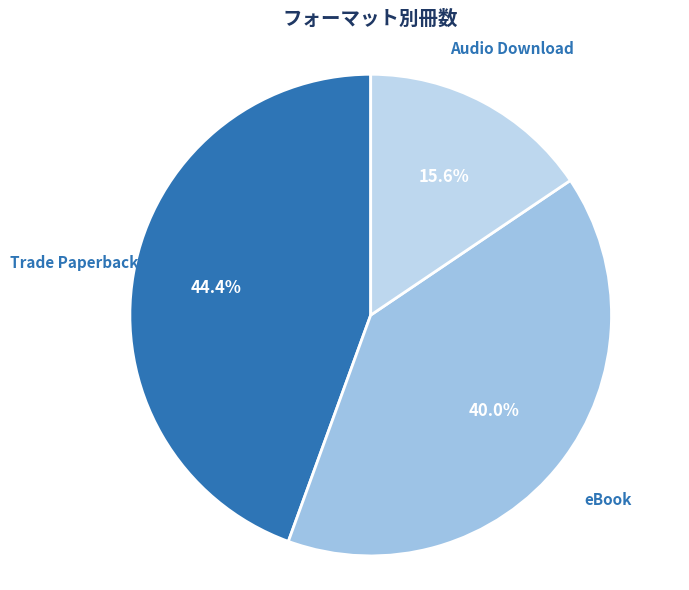

What percentage is the Trade Paperback slice, to the nearest percent?

44%